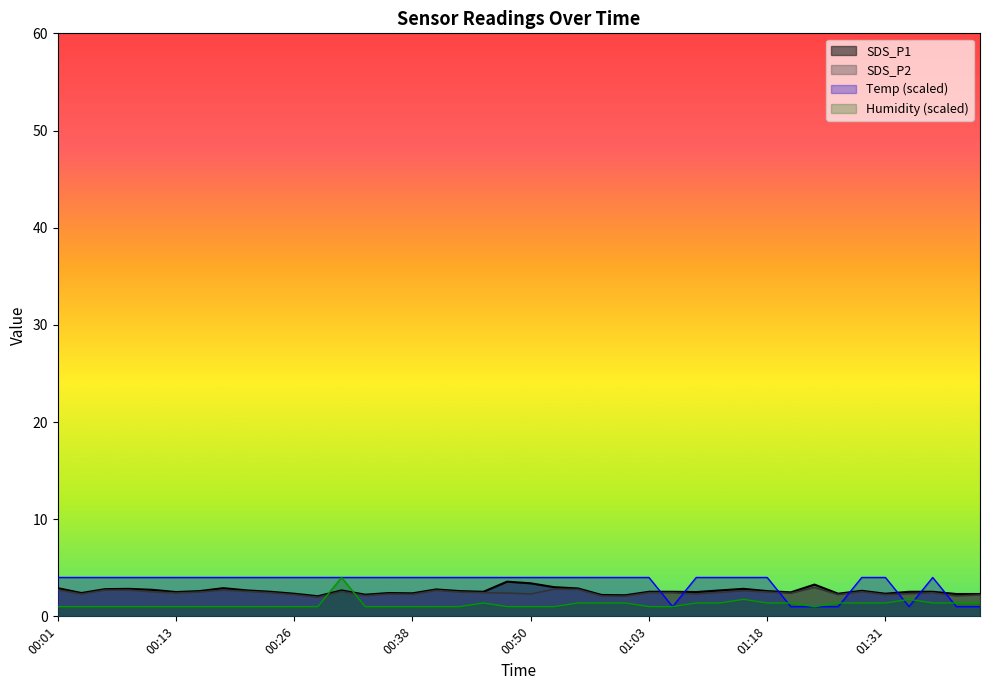

Rank the series by their maximum value, from highest to lowest.

Humidity, Temp, SDS_P1, SDS_P2